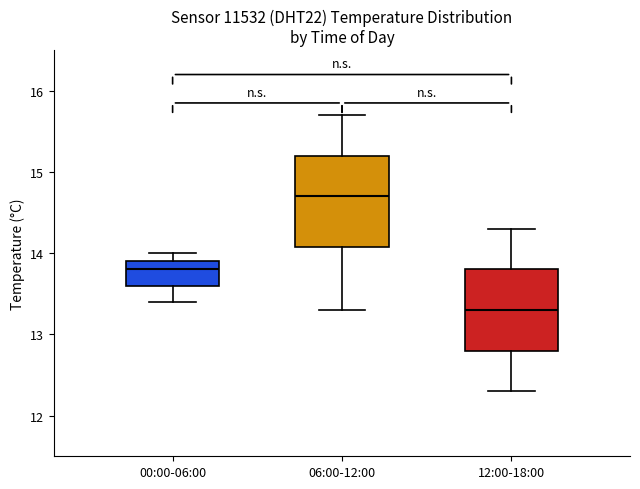

Which box has the lowest median line?

12:00-18:00